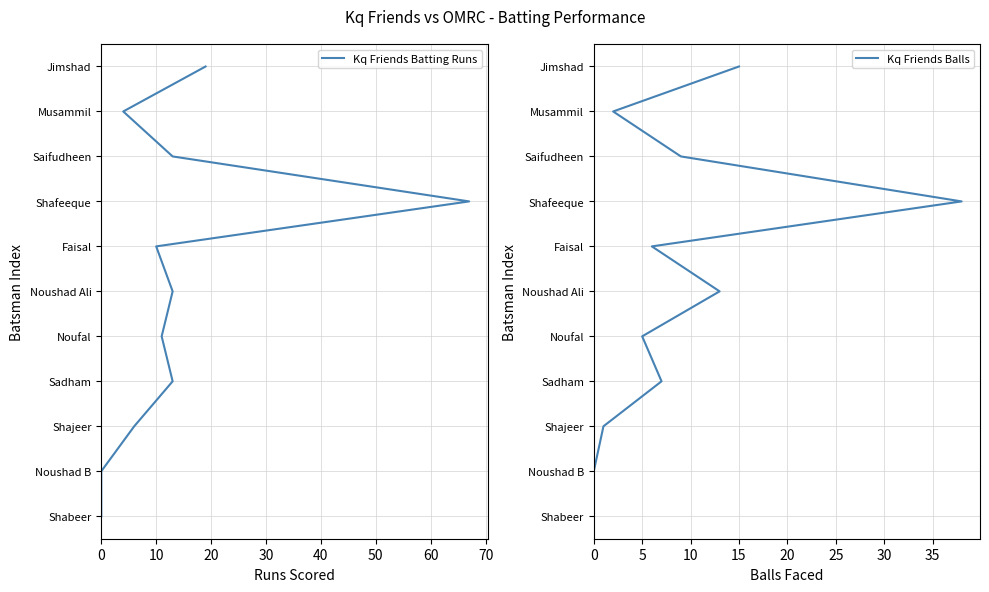

Which series has the largest total across all categories?

Kq Friends Batting Runs